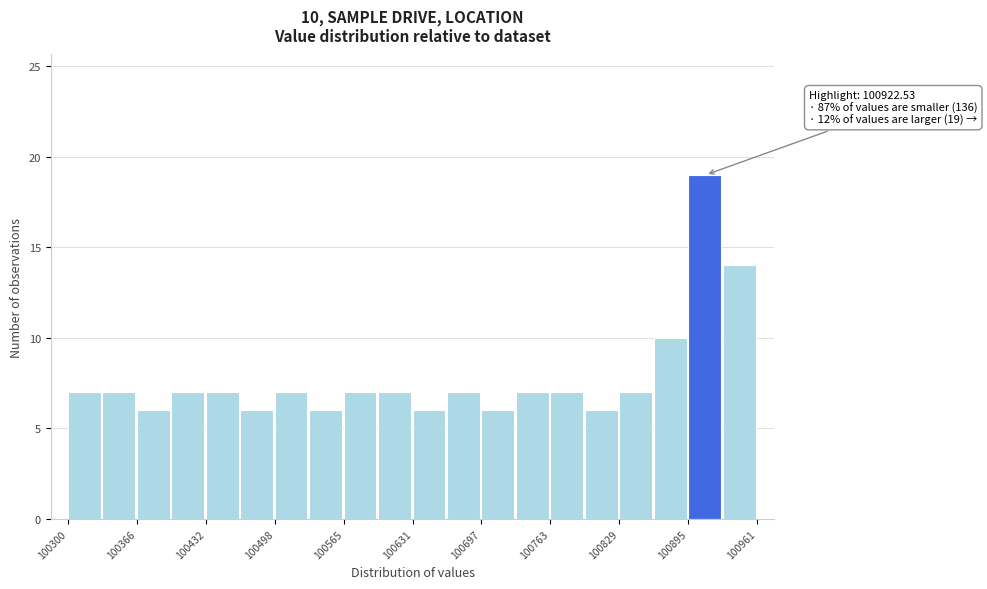

Read against the x-axis, roughly where is the centre of the tallest bar?

100910